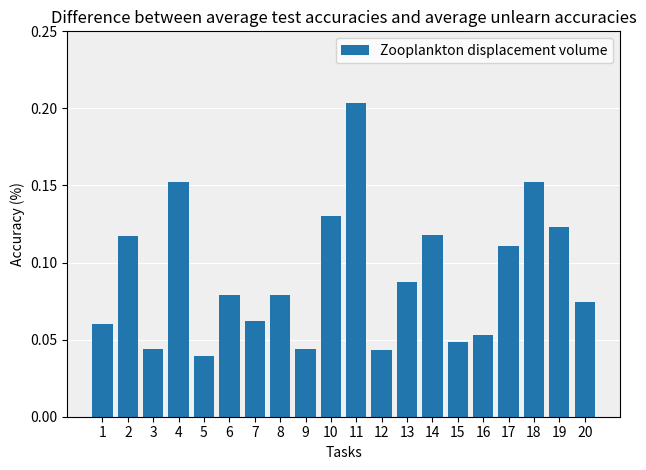

True or false: the data shows 0.1 at 11.

False